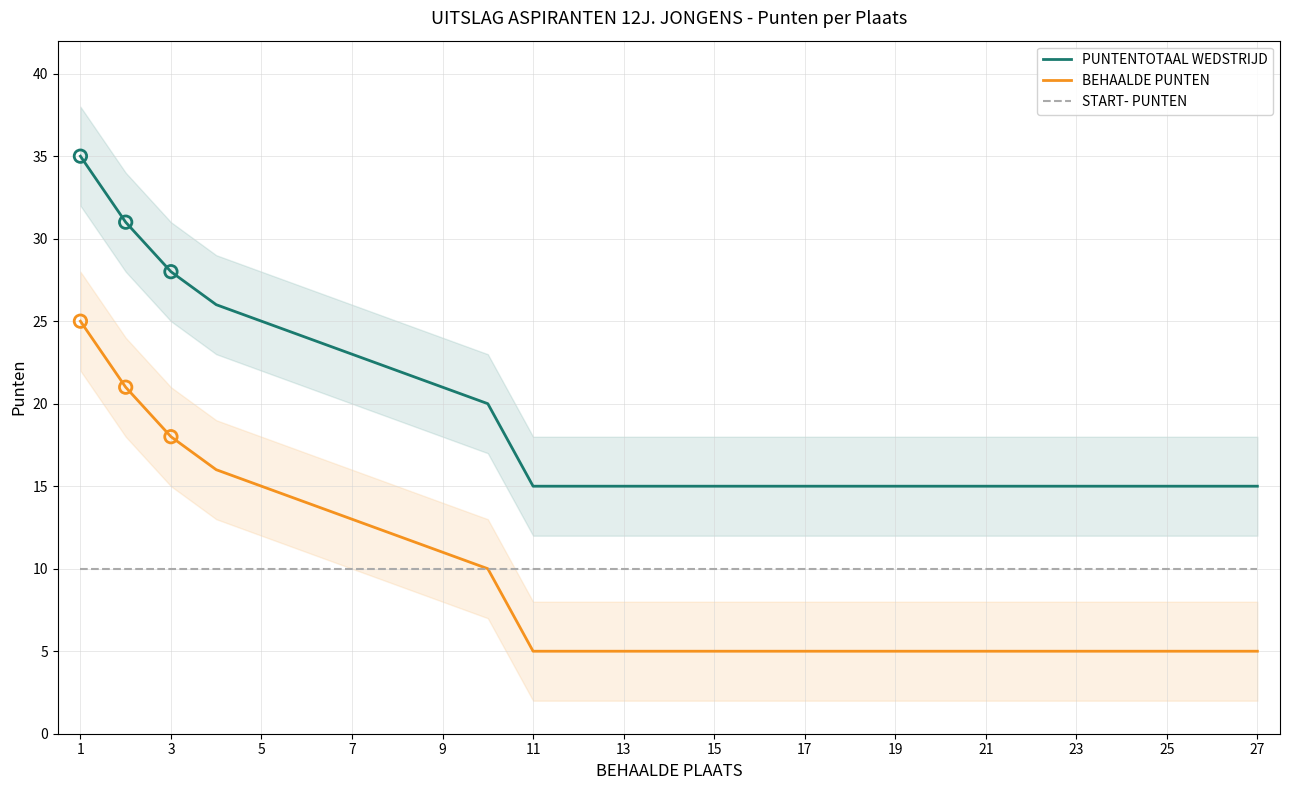

The value of BEHAALDE PUNTEN at 15 is 5. True or false?

True